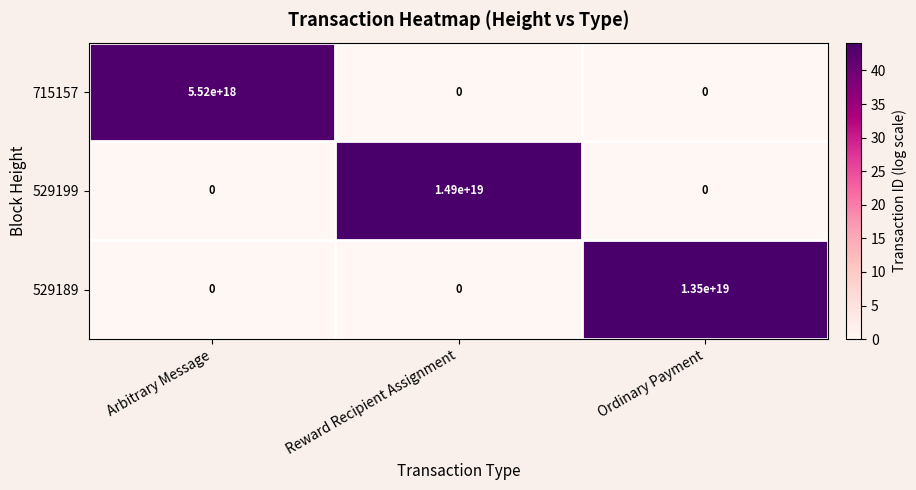

Is it true that 529199 equals 14900000000000000000 at Reward Recipient Assignment?

True